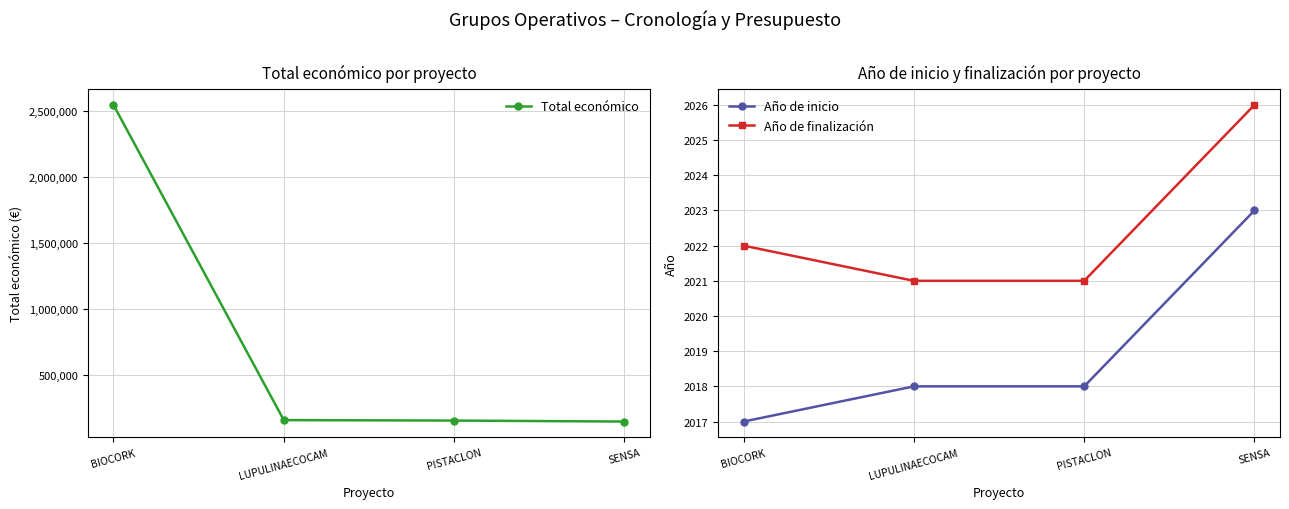

How many Año de inicio values are between 2018 and 2023?

3